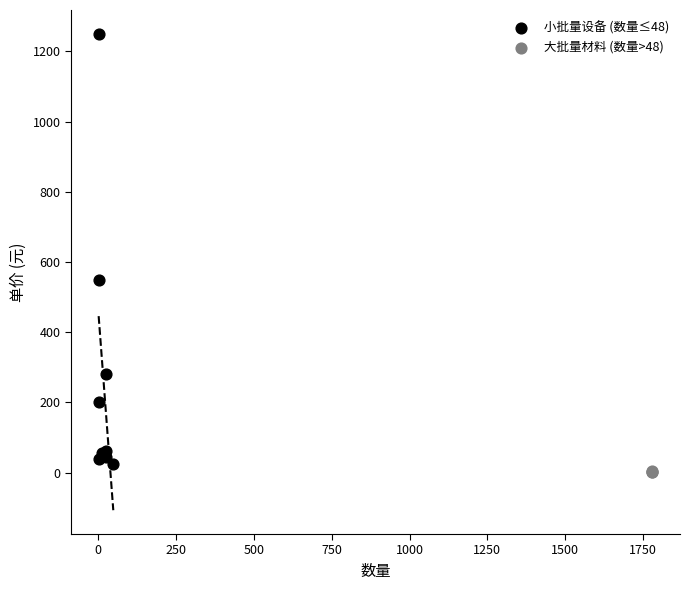

Which series has the largest Y range (max minus min)?

小批量设备 (数量≤48)